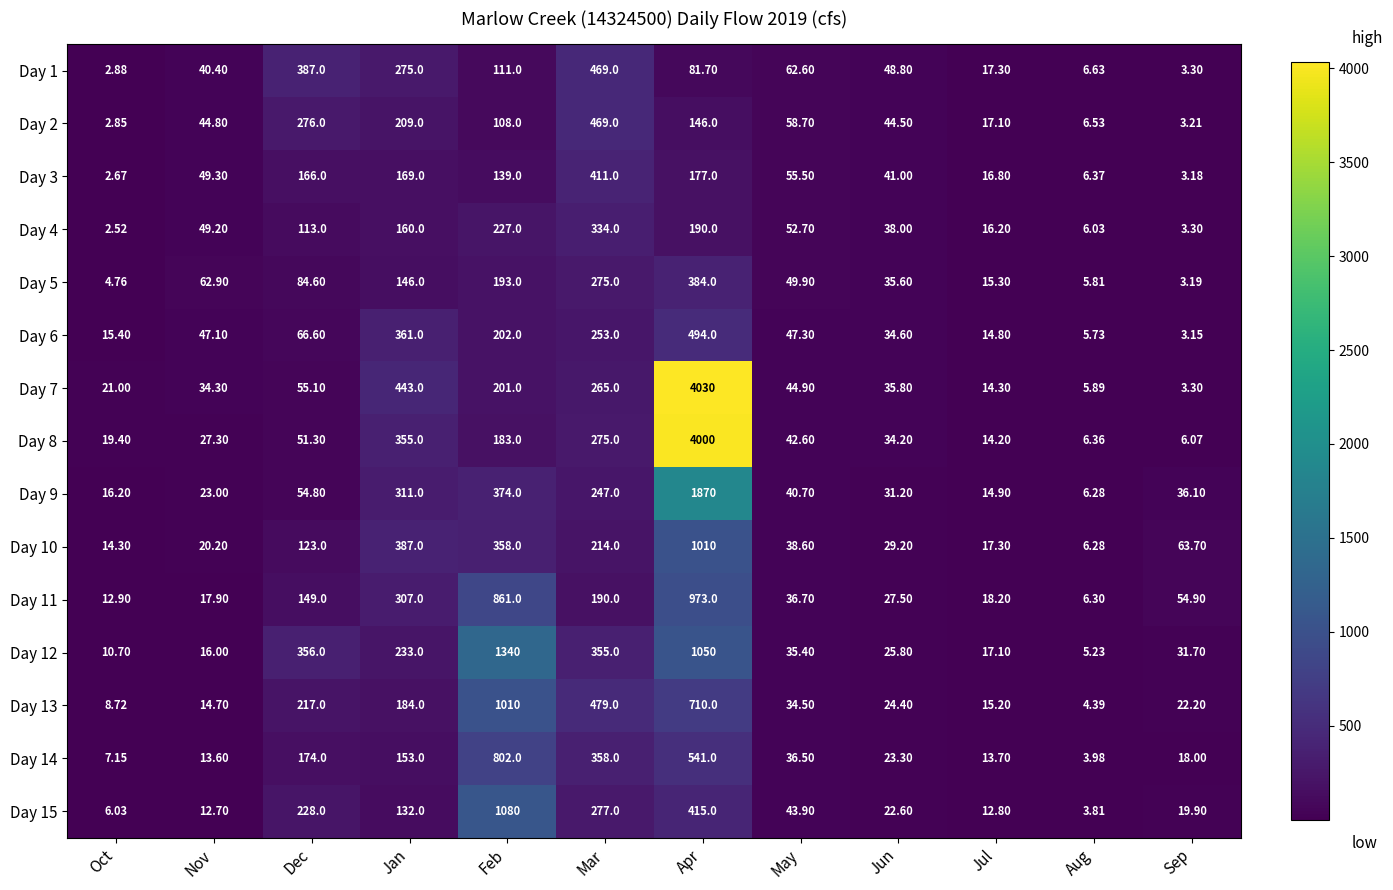

Which label corresponds to the smallest value in the chart?

Oct